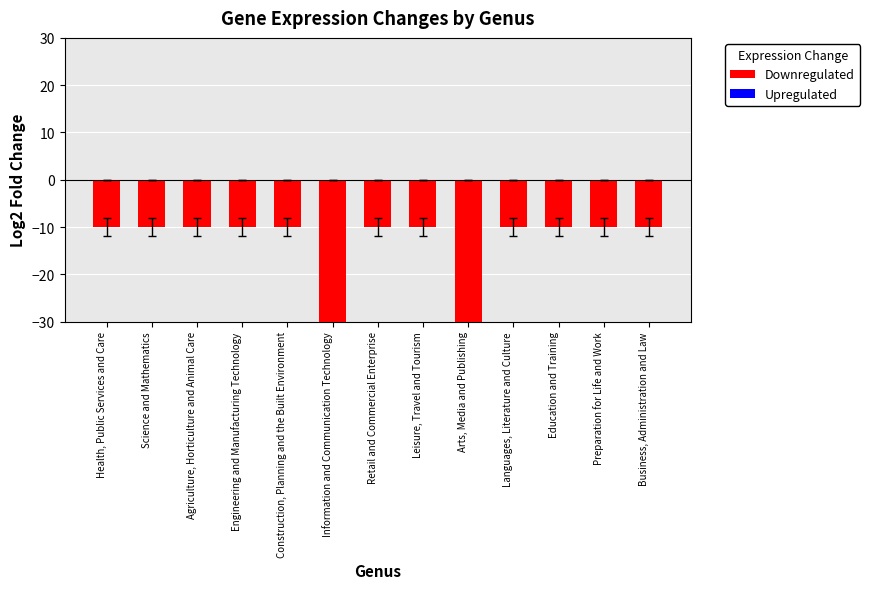

What is the spread (max minus min) of values at Health, Public Services and Care?

10